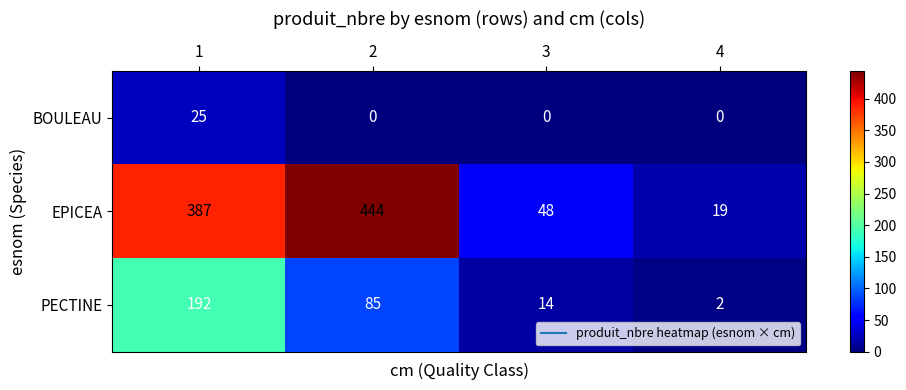

Which series has the largest total across all categories?

EPICEA